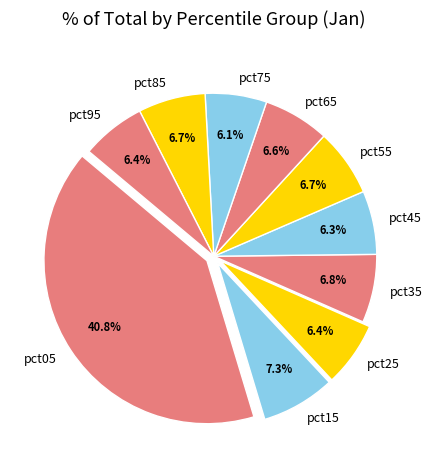

To the nearest percent, what is the difference between the largest and smallest slice percentages?

35%